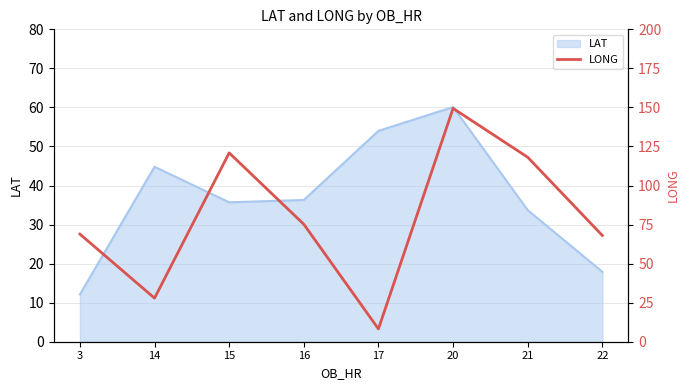

Read the value at 17.

8.2